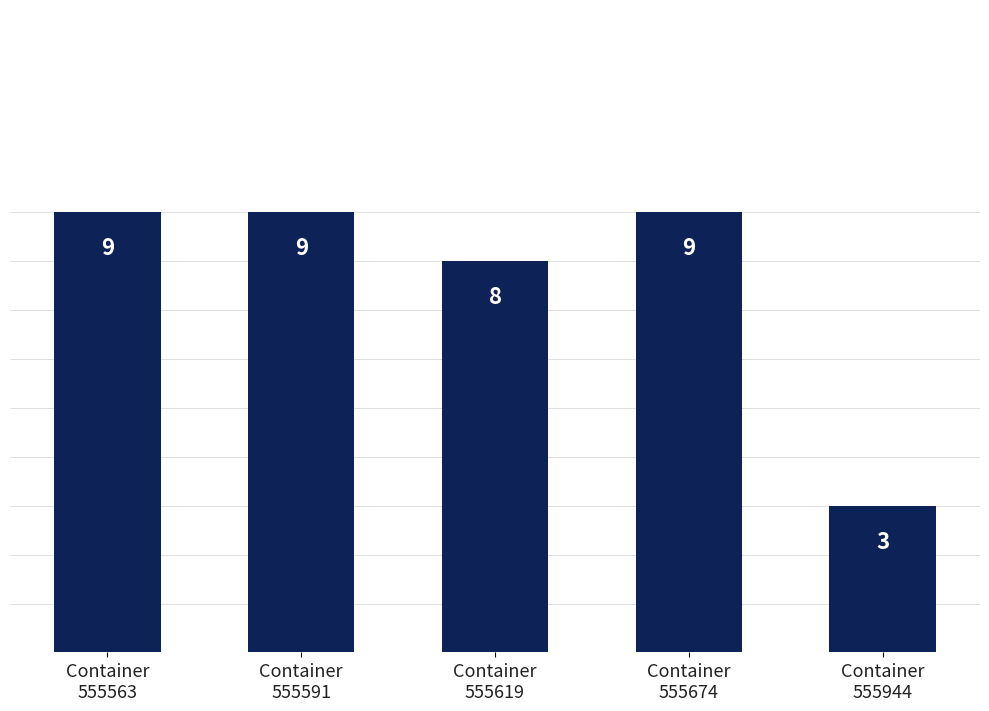

What is the sum of the values at Container
555944 and Container
555591?

12